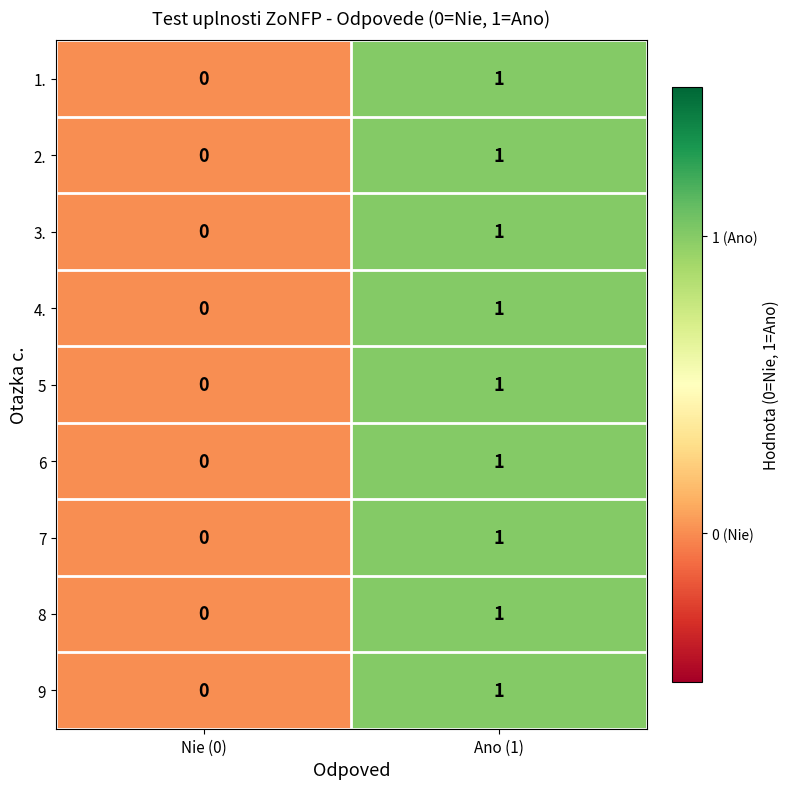

The value of 3. at Nie (0) is 0. True or false?

True